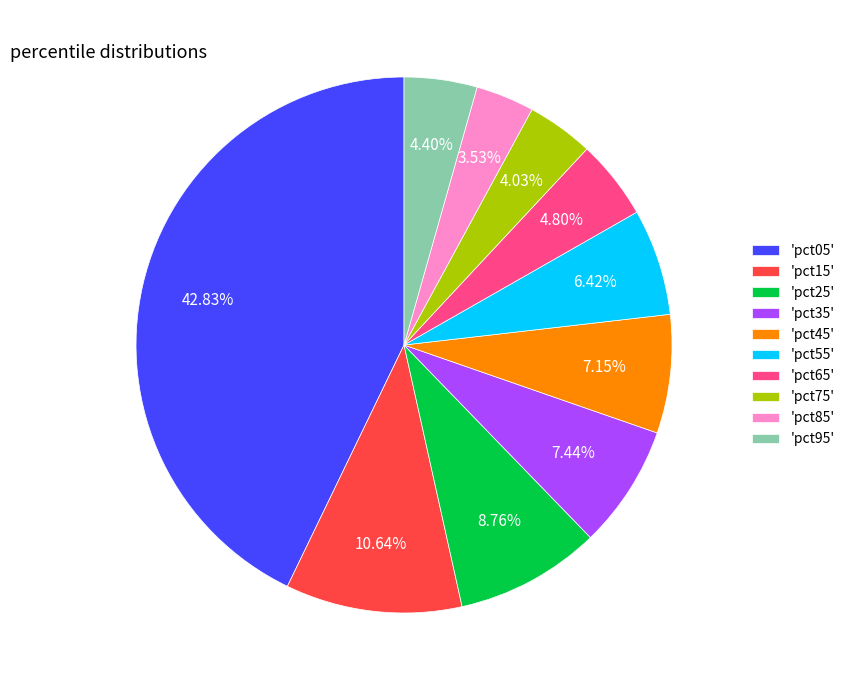

Is there a majority slice in this chart?

No